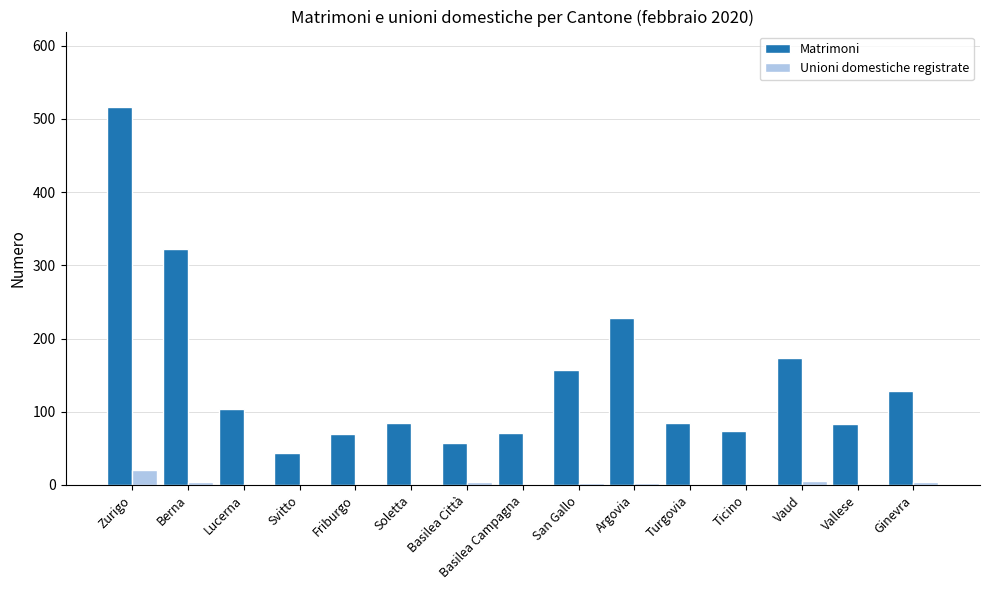

Which category has the highest value in the Matrimoni series?

Zurigo